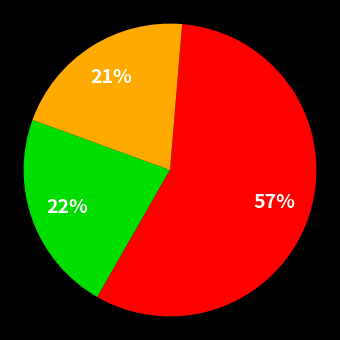

Is there a majority slice in this chart?

Yes